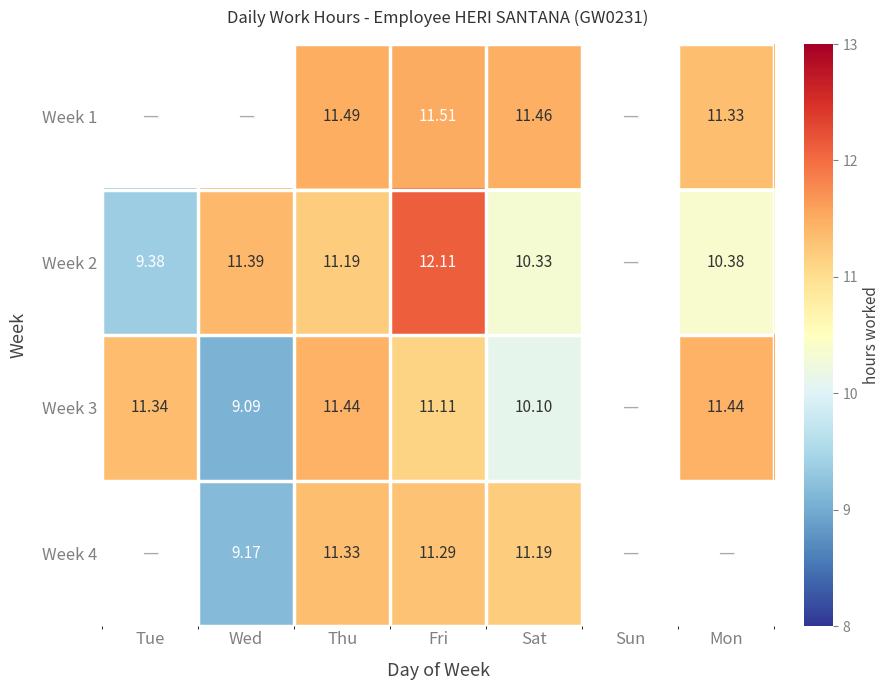

Is the value of Week 1 at Mon greater than the value of Week 3 at Tue?

No